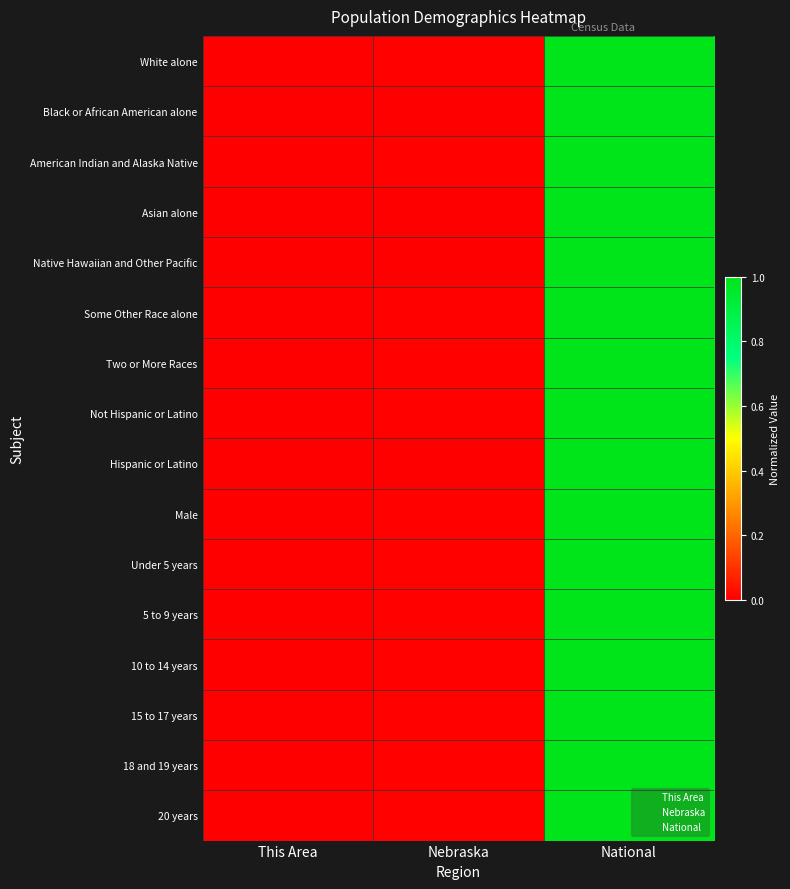

Reading right to left, list all the values displayed in this chart.

White alone: 1.0	0.0	0.0
Black or African American alone: 1.0	0.0	0.0
American Indian and Alaska Native: 1.0	0.0	0.0
Asian alone: 1.0	0.0	0.0
Native Hawaiian and Other Pacific: 1.0	0.0	0.0
Some Other Race alone: 1.0	0.0	0.0
Two or More Races: 1.0	0.0	0.0
Not Hispanic or Latino: 1.0	0.0	0.0
Hispanic or Latino: 1.0	0.0	0.0
Male: 1.0	0.0	0.0
Under 5 years: 1.0	0.0	0.0
5 to 9 years: 1.0	0.0	0.0
10 to 14 years: 1.0	0.0	0.0
15 to 17 years: 1.0	0.0	0.0
18 and 19 years: 1.0	0.0	0.0
20 years: 1.0	0.0	0.0